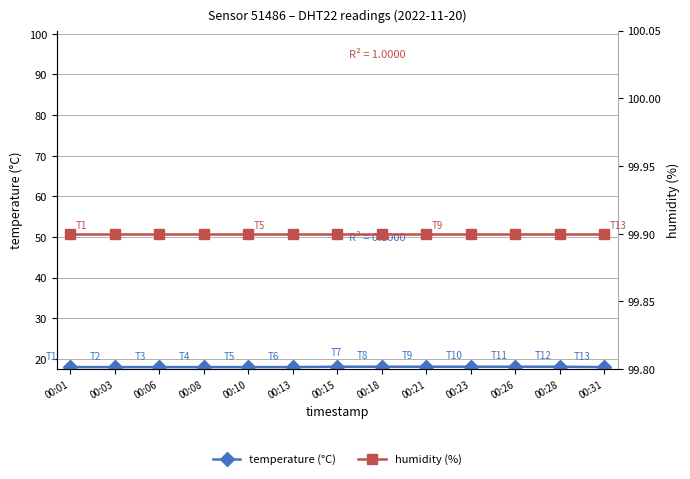

Does the chart display data point markers on the line(s)?

Yes